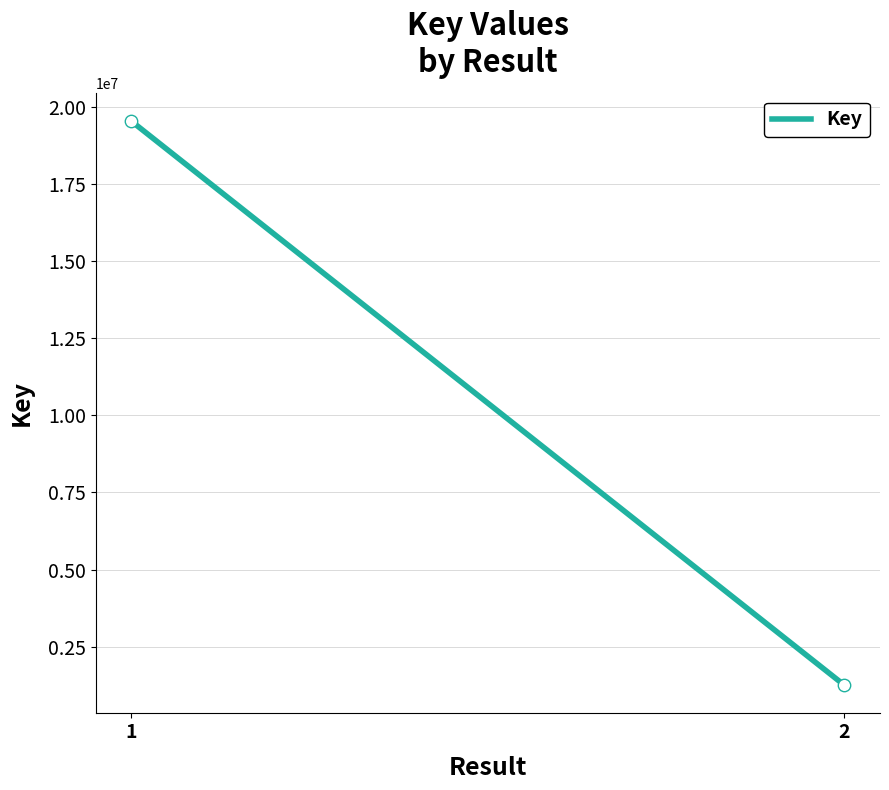

What is the range of Y values (max minus min)?

18281856